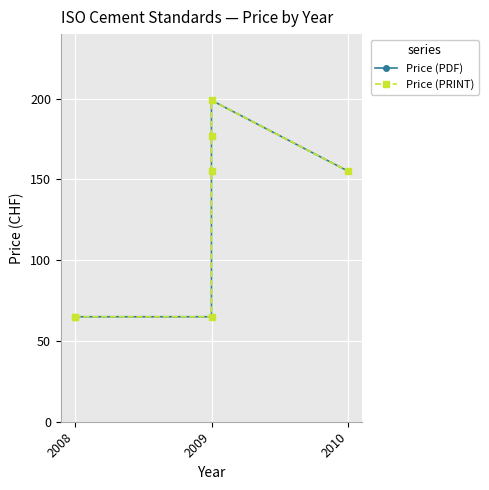

Rank the series at 2009 from lowest to highest value.

Price (PDF), Price (PRINT)